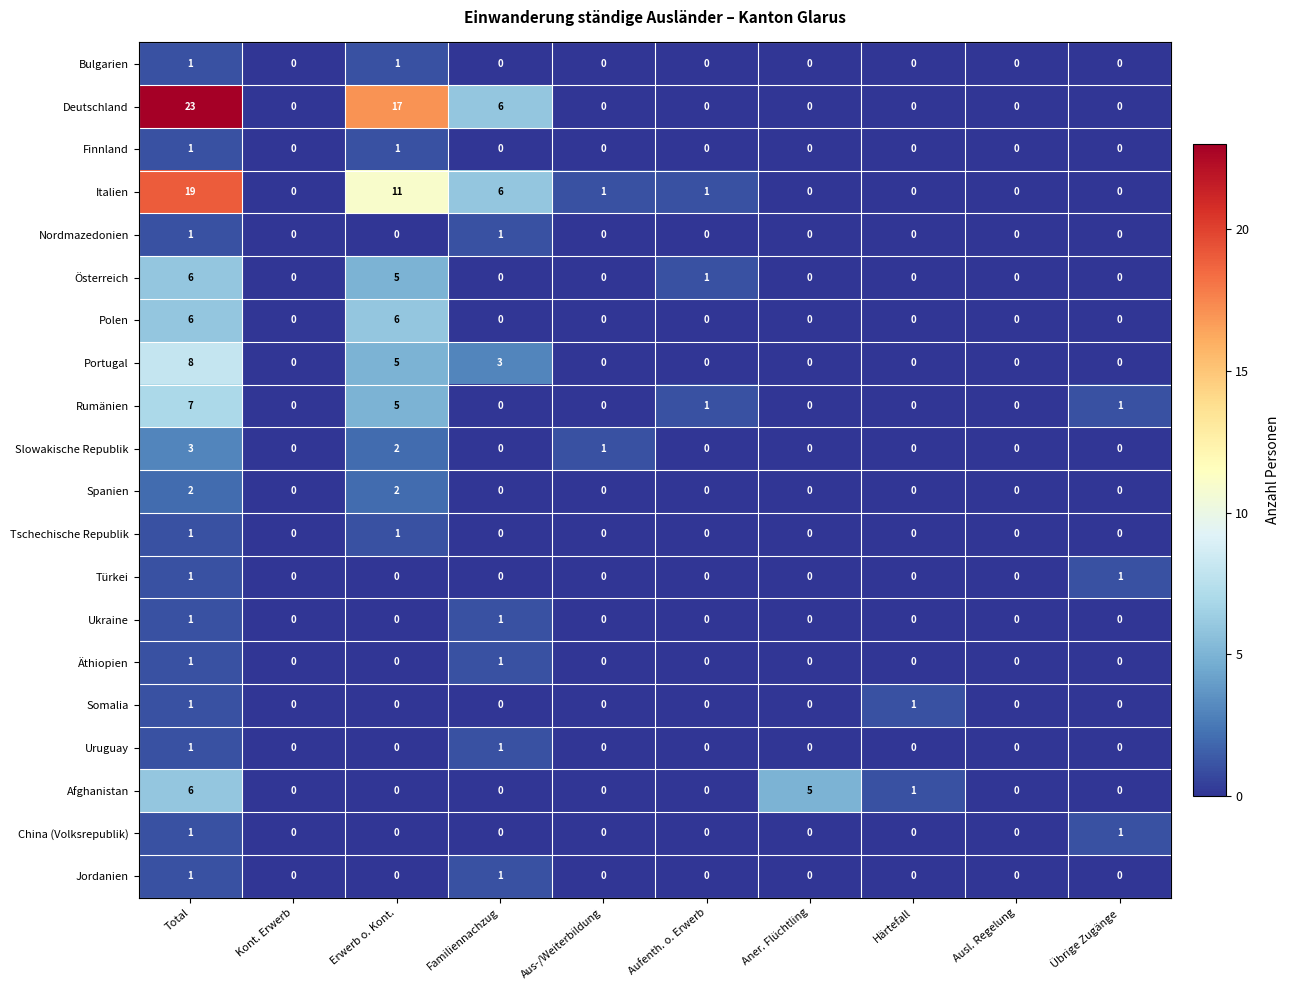

What is the maximum value shown in the chart?

23